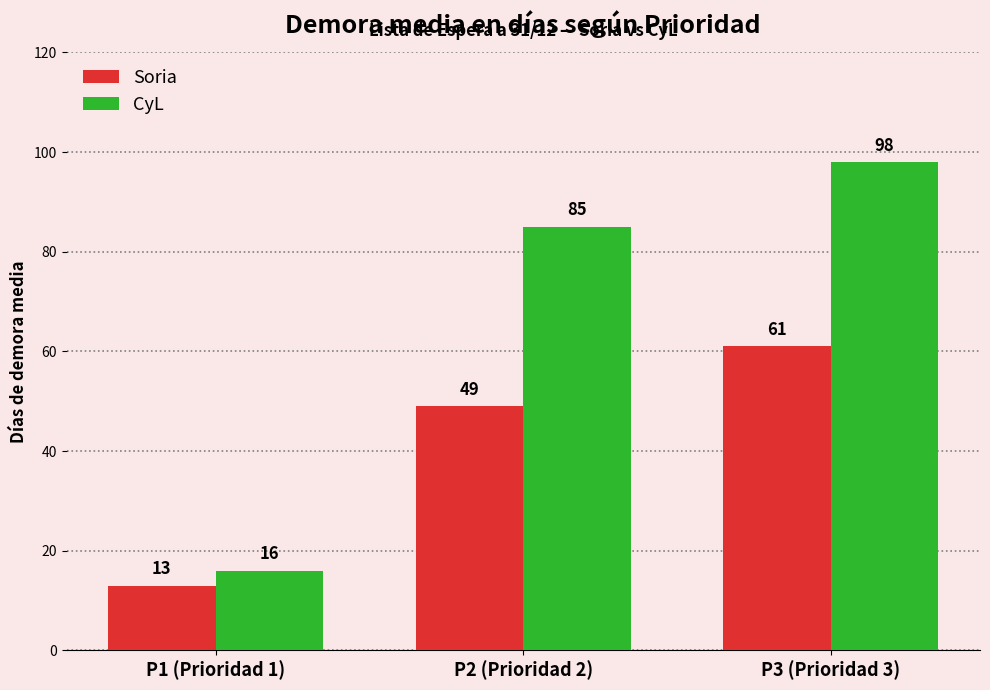

The Soria series shows 21 at P1 (Prioridad 1). True or false?

False